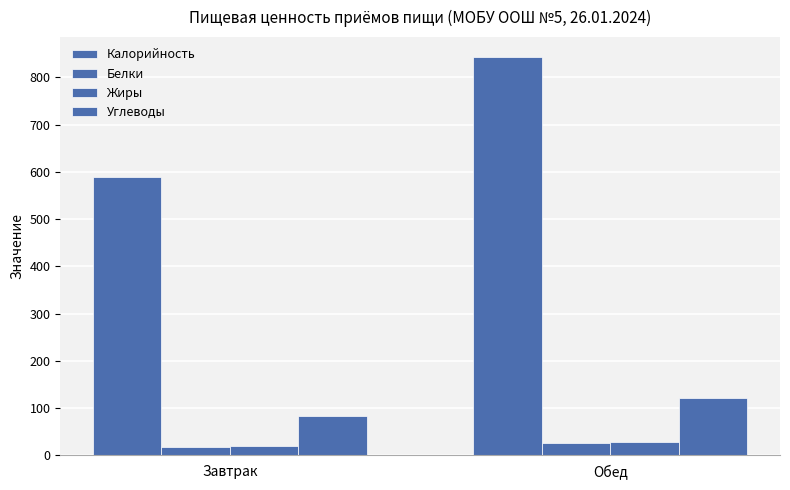

Between Завтрак and Обед, which is larger?

Обед